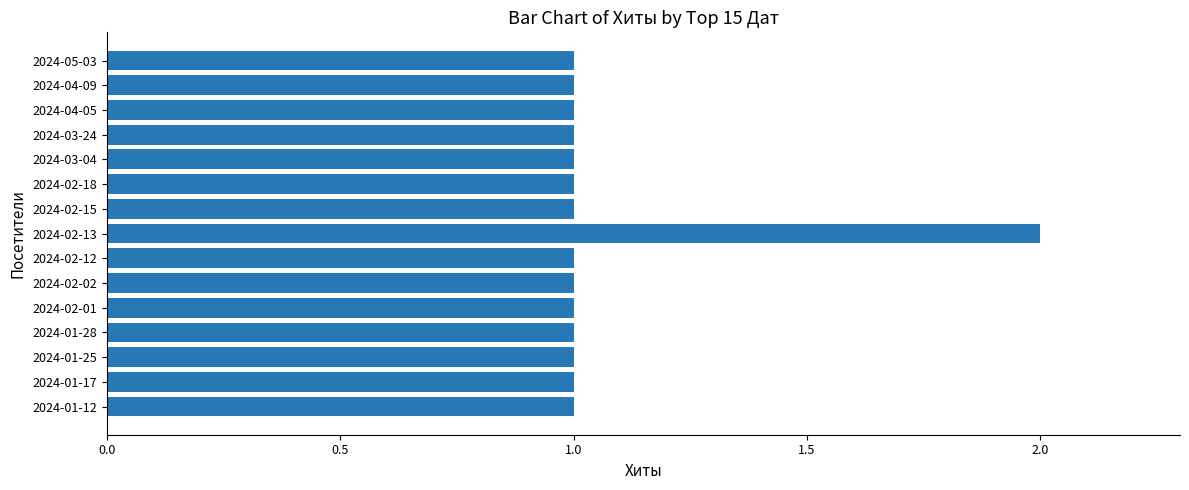

True or false: the data shows 2 at 2024-02-02.

False